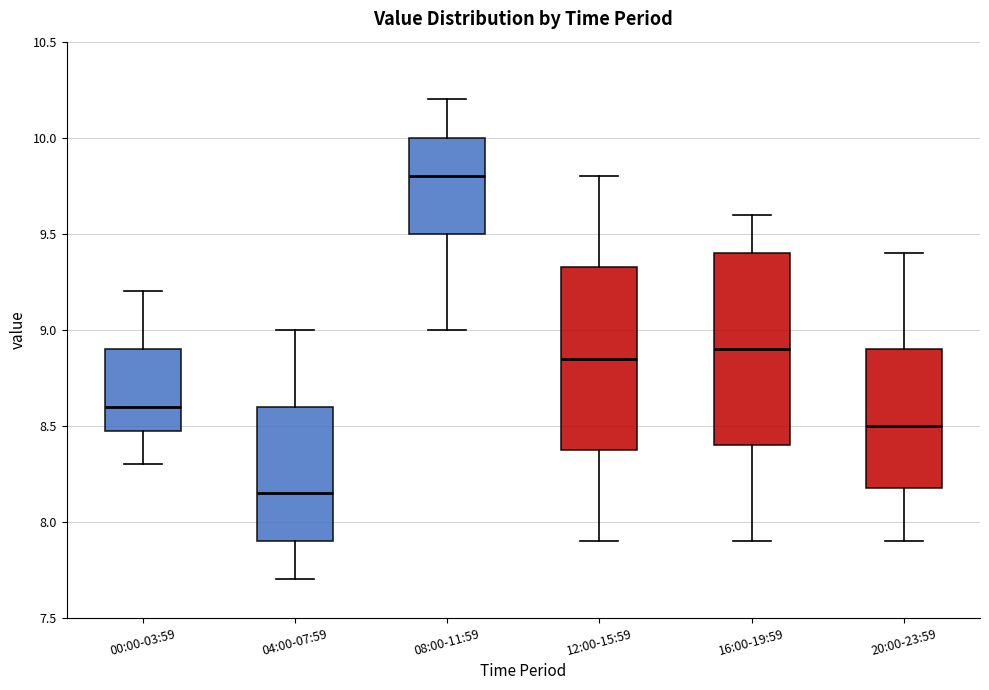

Reading left to right, transcribe this box plot: for each box, give where its median line is, the range the box spans, and where its two whiskers end, as read against the y-axis. The values are not printed on the chart, so give them approximately, as read against the axis.

00:00-03:59: median 8.60, box 8.50 to 8.90, whiskers 8.30 to 9.20
04:00-07:59: median 8.15, box 7.90 to 8.60, whiskers 7.70 to 9.00
08:00-11:59: median 9.80, box 9.50 to 10.00, whiskers 9.00 to 10.20
12:00-15:59: median 8.85, box 8.40 to 9.35, whiskers 7.90 to 9.80
16:00-19:59: median 8.90, box 8.40 to 9.40, whiskers 7.90 to 9.60
20:00-23:59: median 8.50, box 8.20 to 8.90, whiskers 7.90 to 9.40